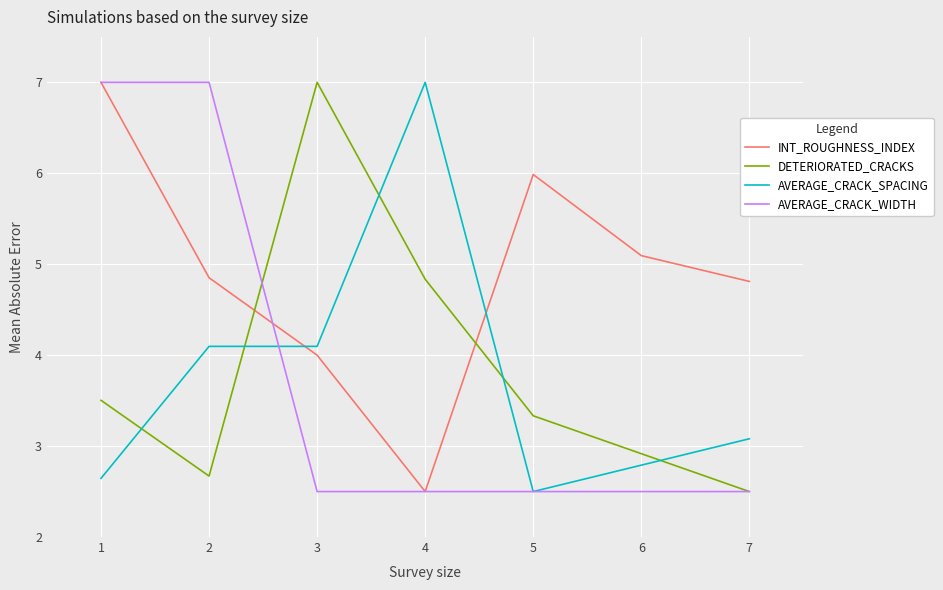

Which category has the lowest value in the INT_ROUGHNESS_INDEX series?

4